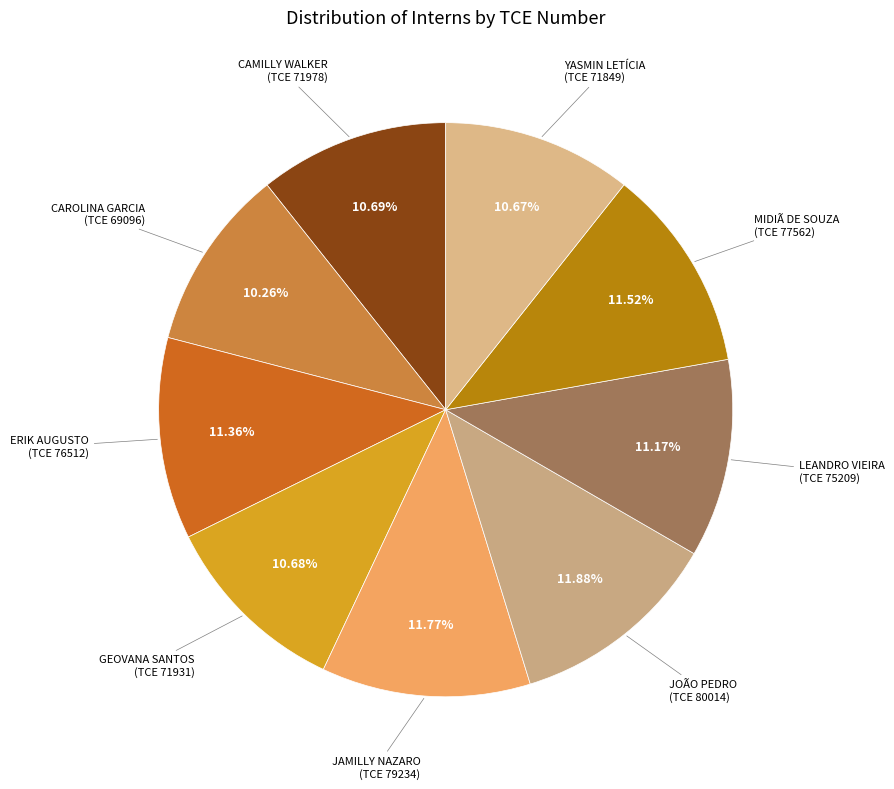

Count the number of slices in the pie.

9